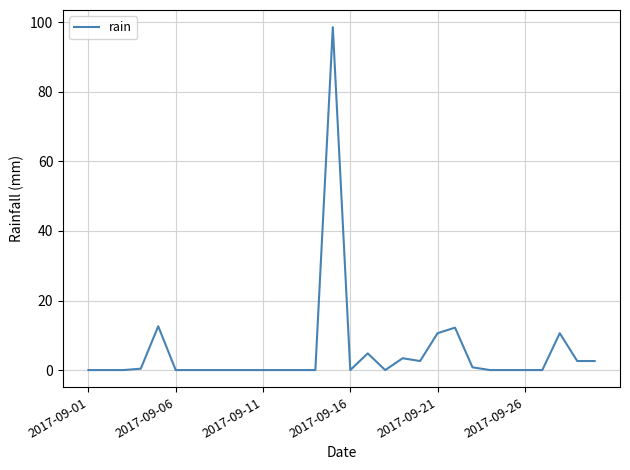

What is the maximum value shown in the chart?

98.6